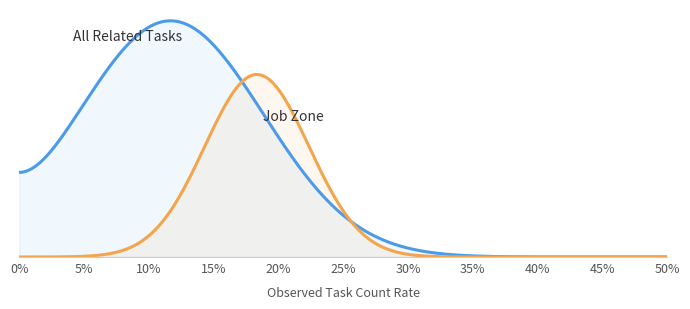

The value of Job Zone at 27-2022.00 is 3. True or false?

False